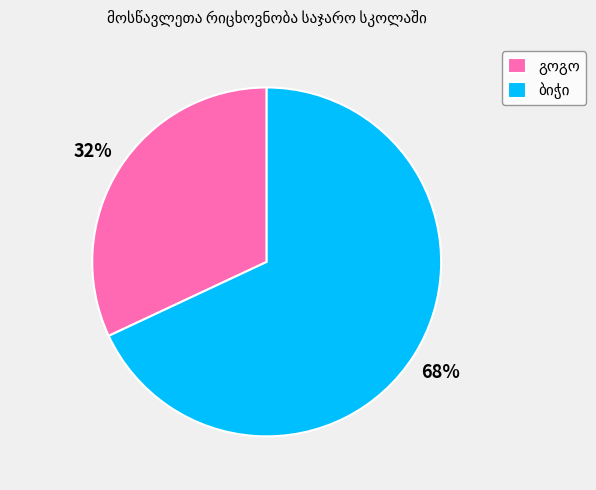

To the nearest percent, what is the average slice percentage?

50%